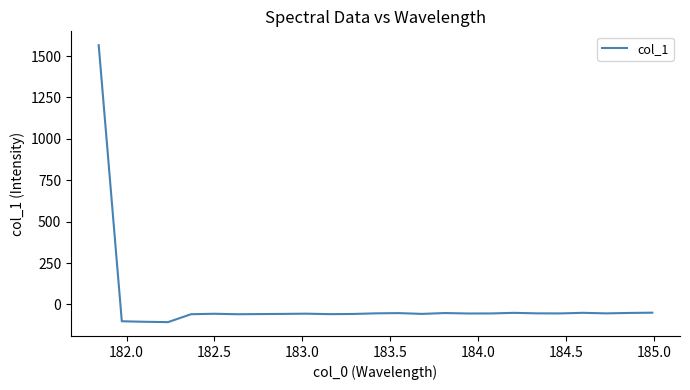

What is the smallest value displayed?

-106.8